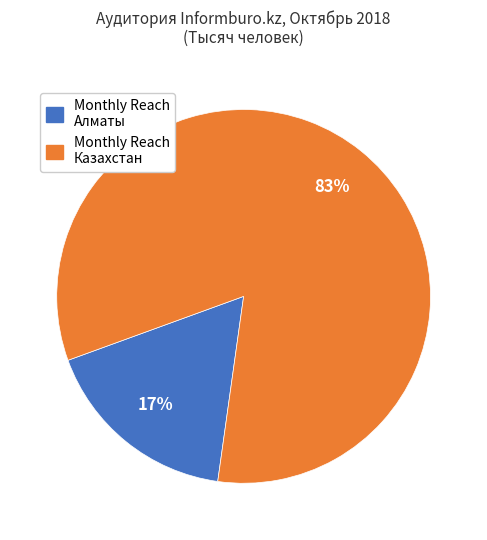

Is there a majority slice in this chart?

Yes